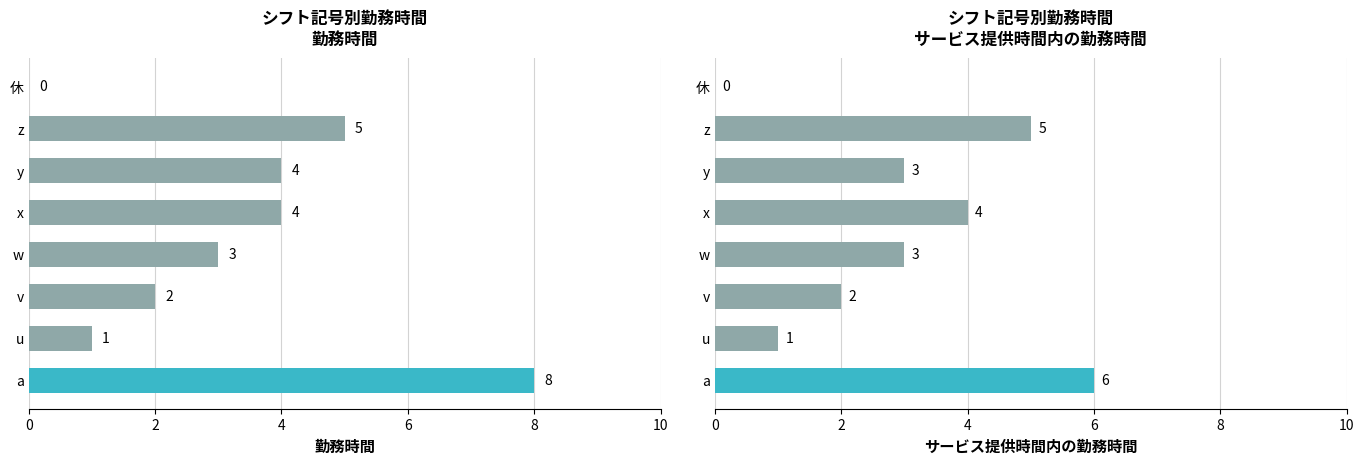

What is the difference between the maximum and minimum values?

6